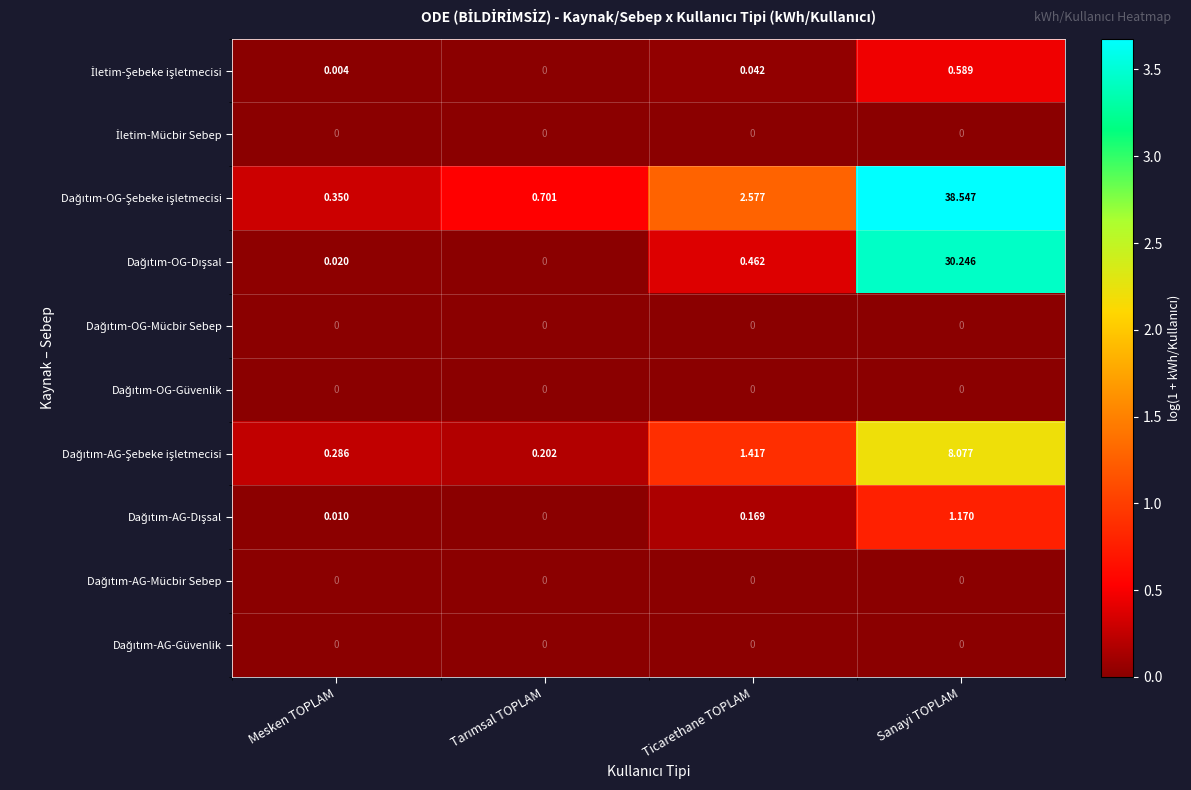

Which category has the highest value across all series?

Sanayi TOPLAM